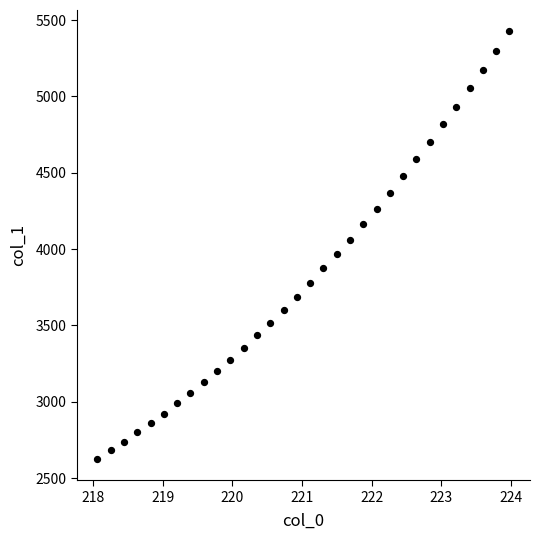

What is the range of X values (max minus min)?

5.9